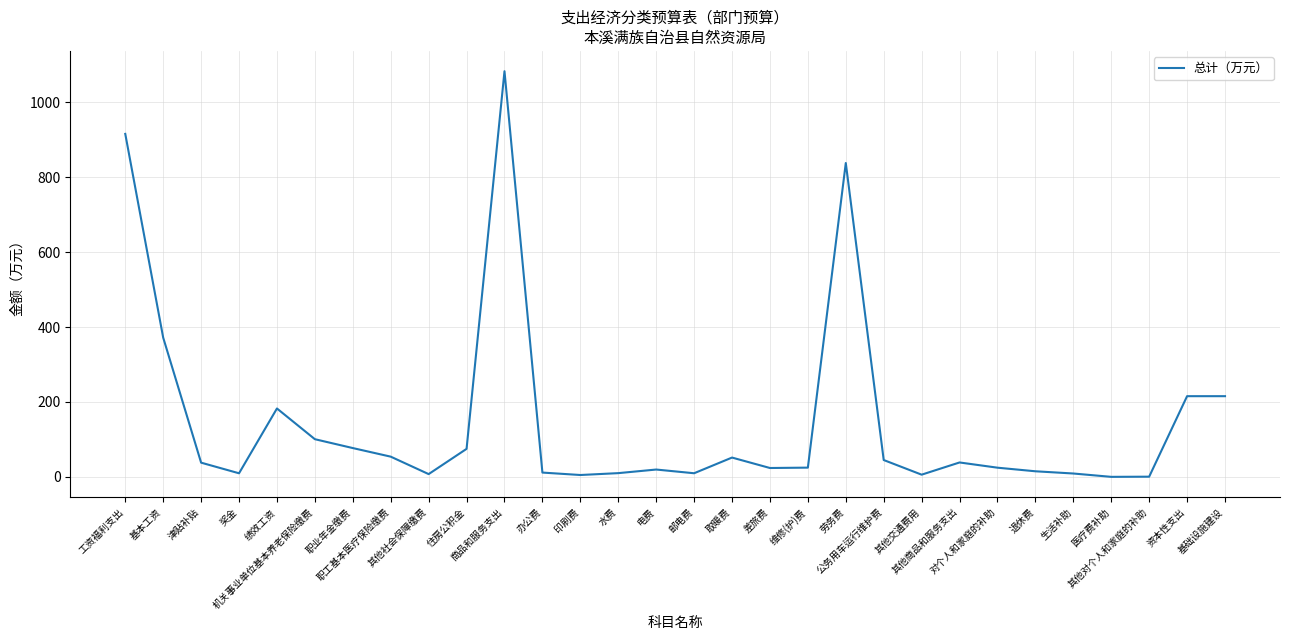

What is the sum of all values?

4479.1